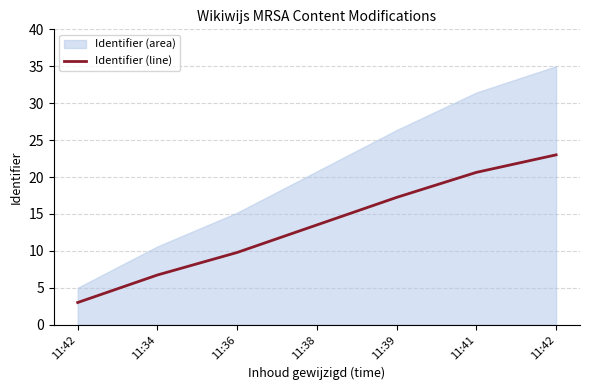

How many lines are shown in the chart?

1